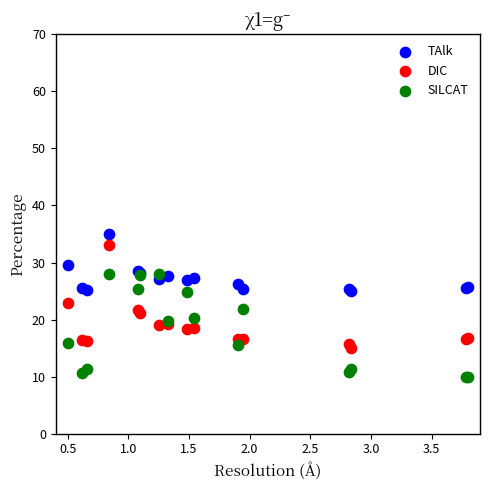

What is the X range (max minus min) for the scatter plot?

3.3